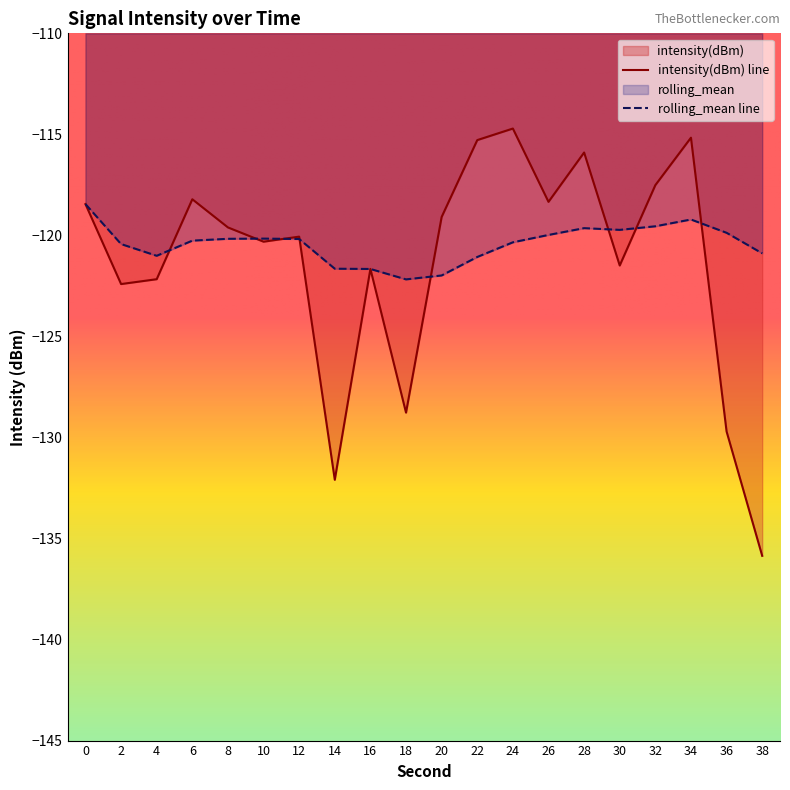

Does the chart display data point markers on the line(s)?

No